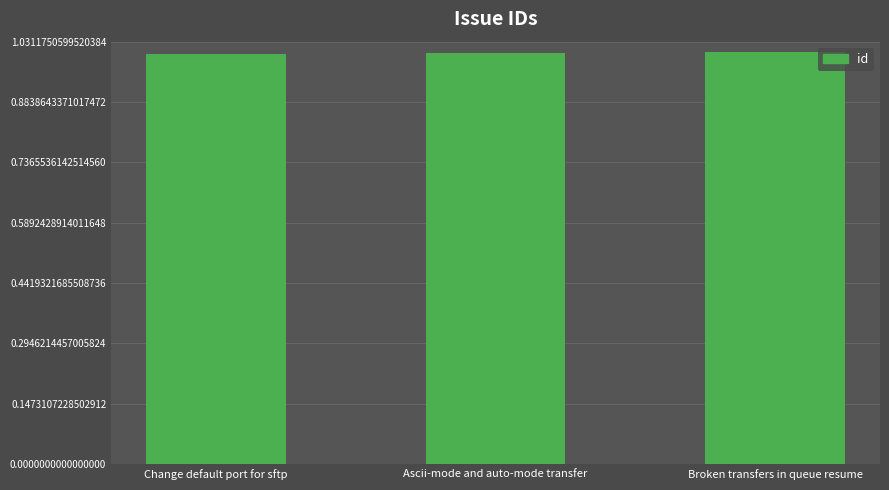

How many bars are there in total?

3